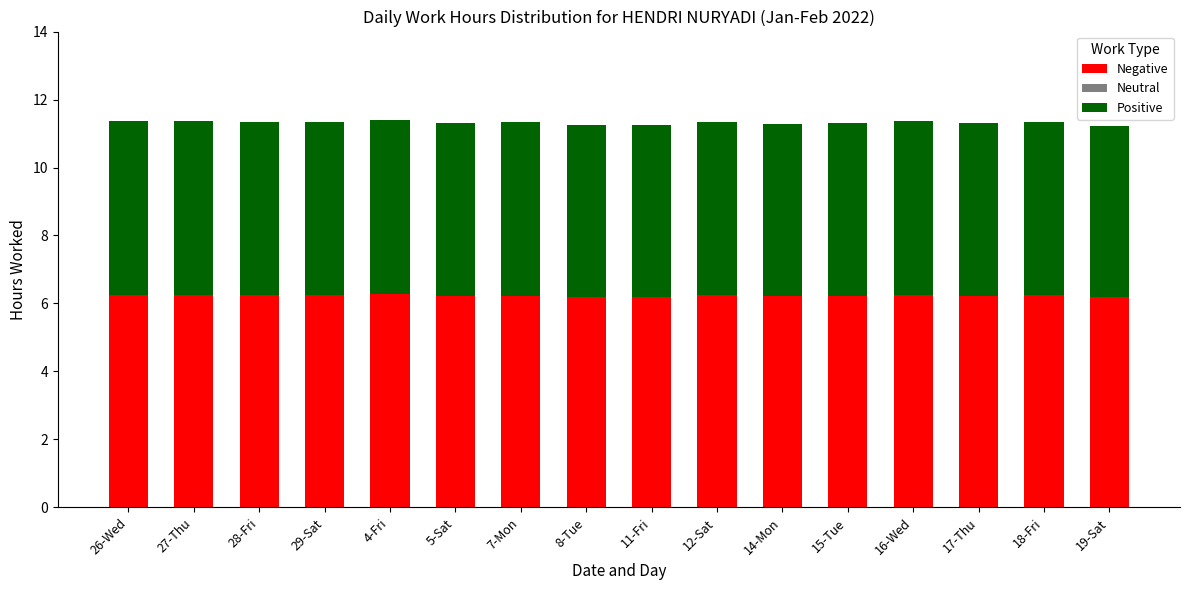

What is the total value across all series at 28-Fri?

11.3